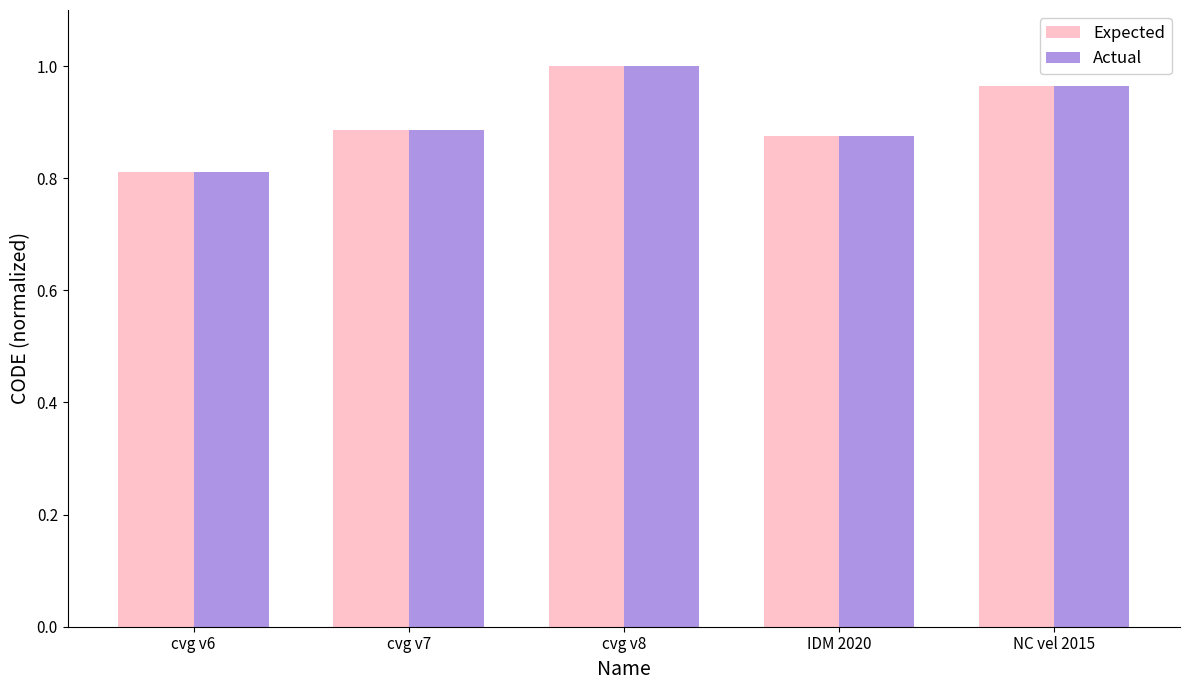

Count the Expected values in the range 0 to 1.

5